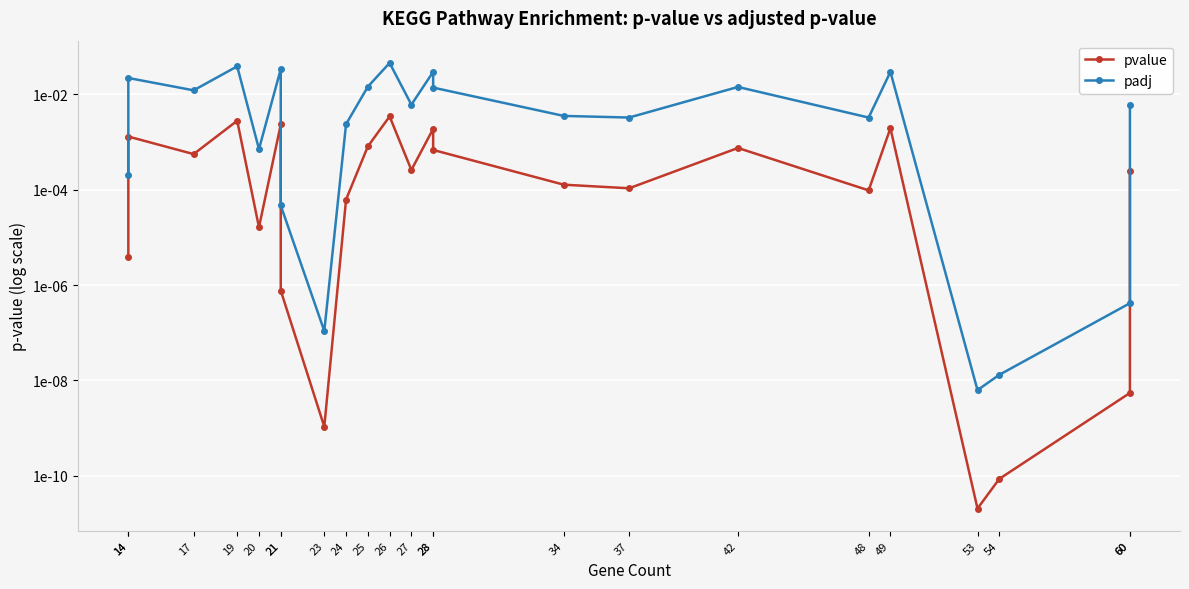

At which label does pvalue reach its peak?

26